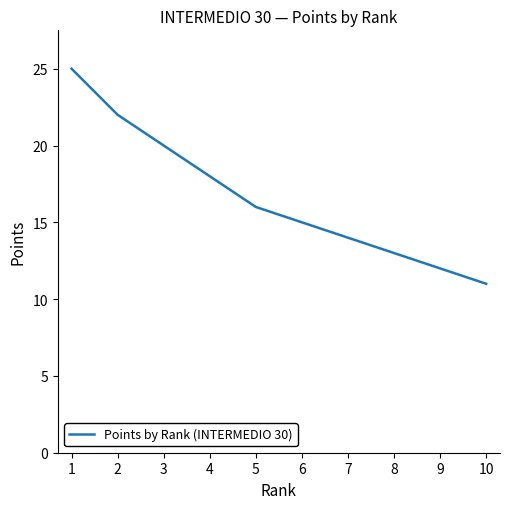

Reading left to right, transcribe all the data shown in this chart.

1=25	2=22	3=20	4=18	5=16	6=15	7=14	8=13	9=12	10=11